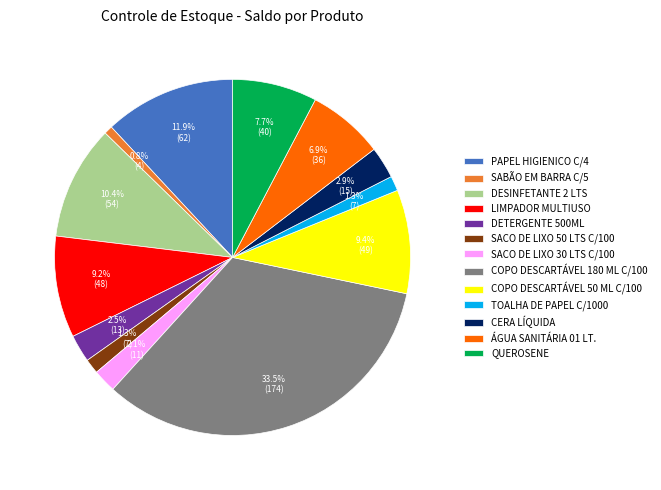

How many slices are in this pie chart?

13